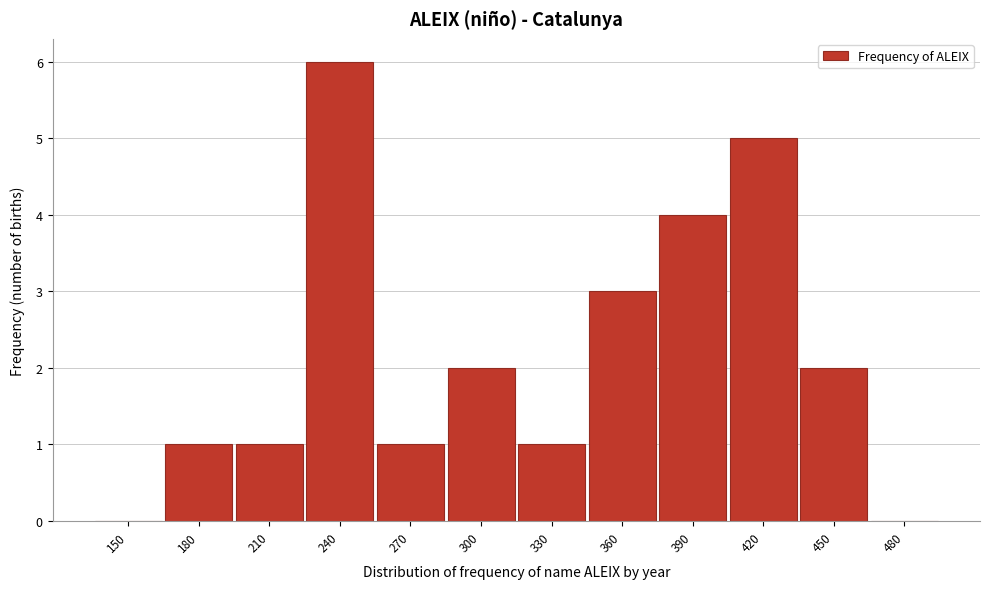

Reading left to right, extract all data points from this chart.

150=0	180=1	210=1	240=6	270=1	300=2	330=1	360=3	390=4	420=5	450=2	480=0